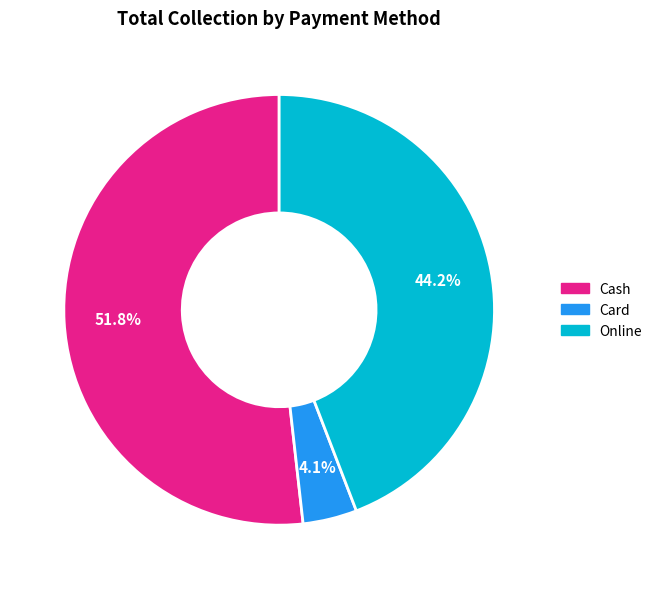

Rank the categories by value from lowest to highest.

Card, Online, Cash